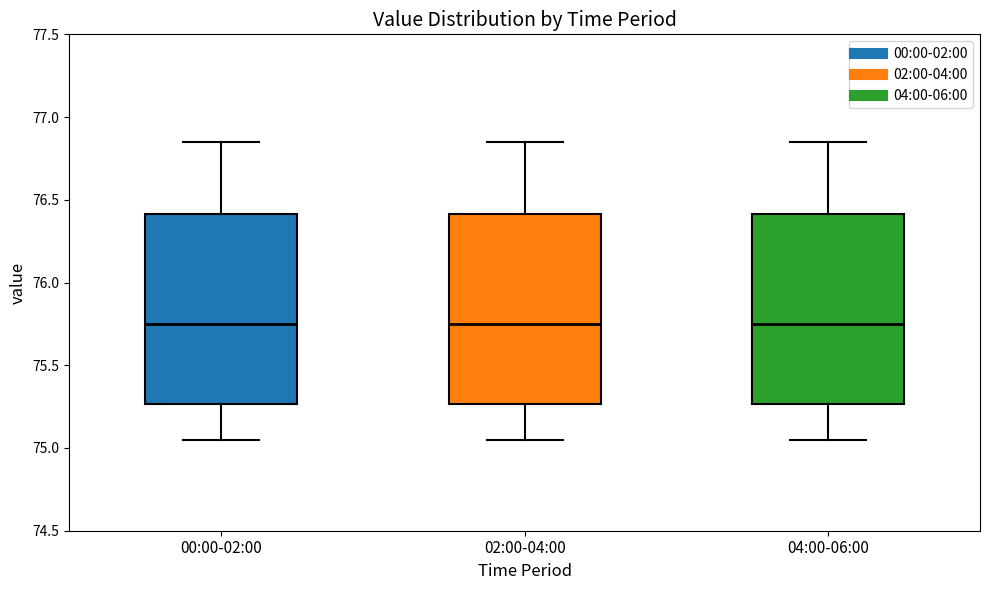

Reading left to right, read every box against the y-axis: the position of its median line, the range the box covers, and the ends of its whiskers. The values are not printed on the chart, so give them approximately, as read against the axis.

00:00-02:00: median 75.75, box 75.25 to 76.40, whiskers 75.05 to 76.85
02:00-04:00: median 75.75, box 75.25 to 76.40, whiskers 75.05 to 76.85
04:00-06:00: median 75.75, box 75.25 to 76.40, whiskers 75.05 to 76.85